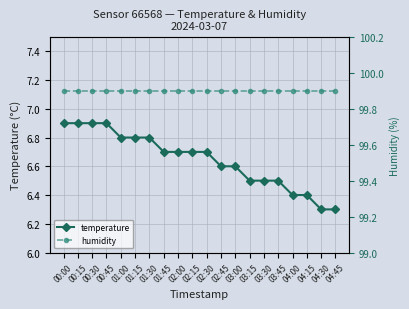

What is the total value across all series at 00:30?

106.8